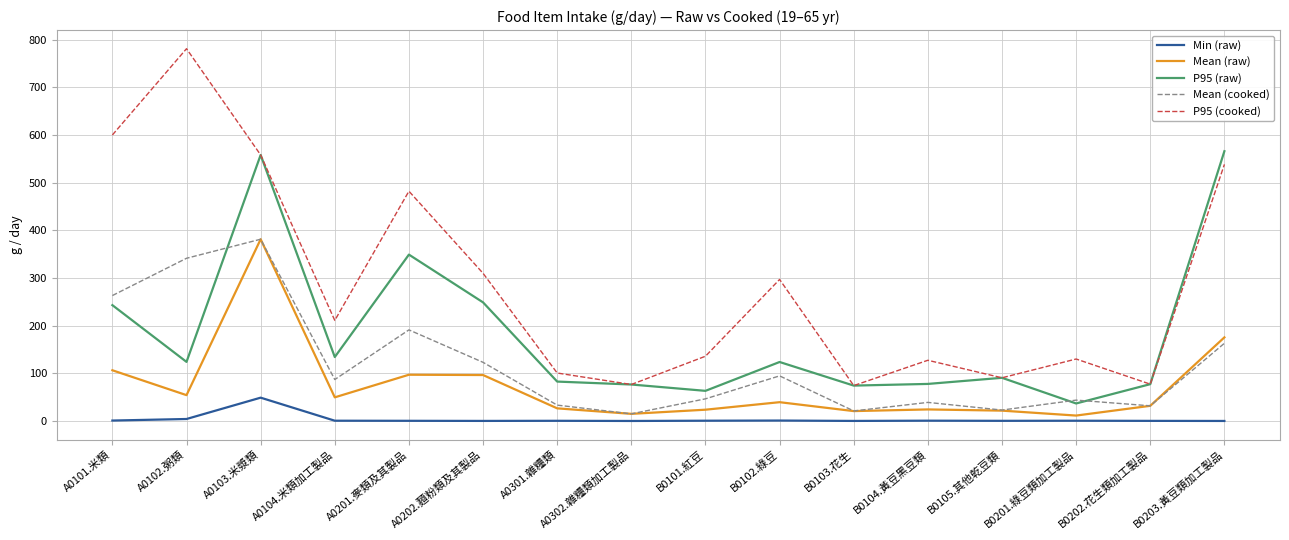

How many distinct data groups are displayed?

5